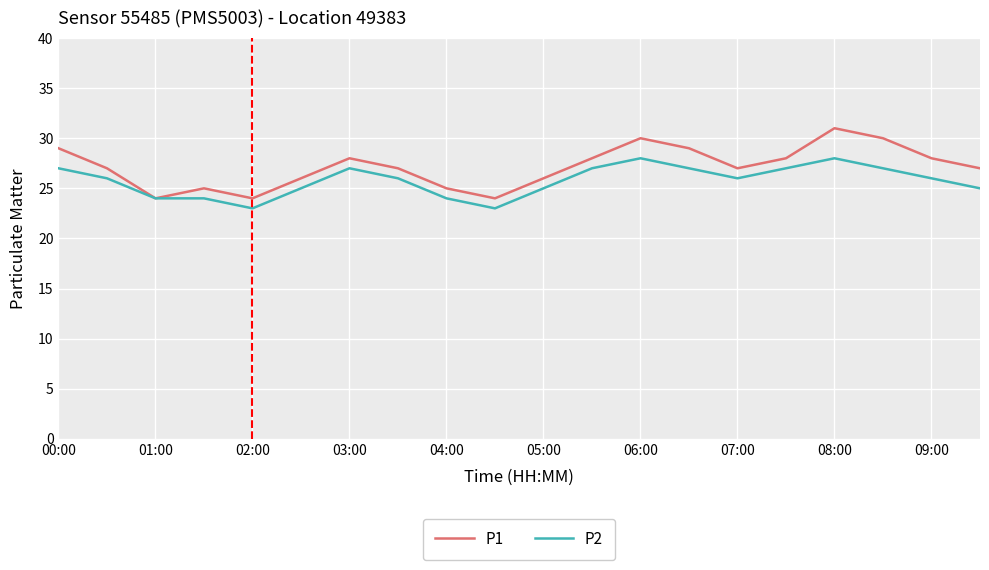

Rank the series by their maximum value, from lowest to highest.

P2, P1